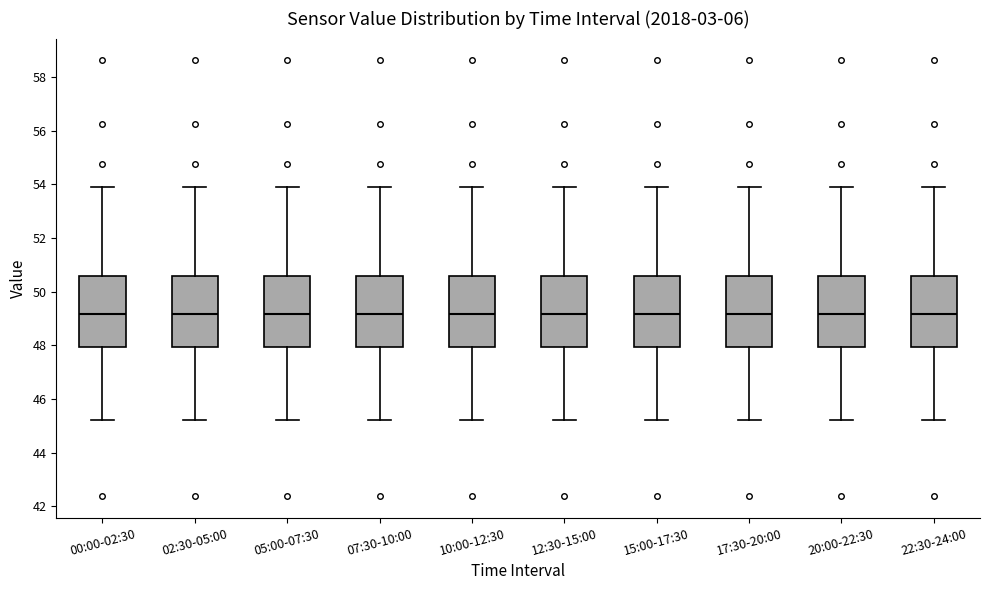

Where does the upper whisker of the box for 12:30-15:00 end on the y-axis? The values are not printed on the chart, so give them approximately, as read against the axis.

54.0